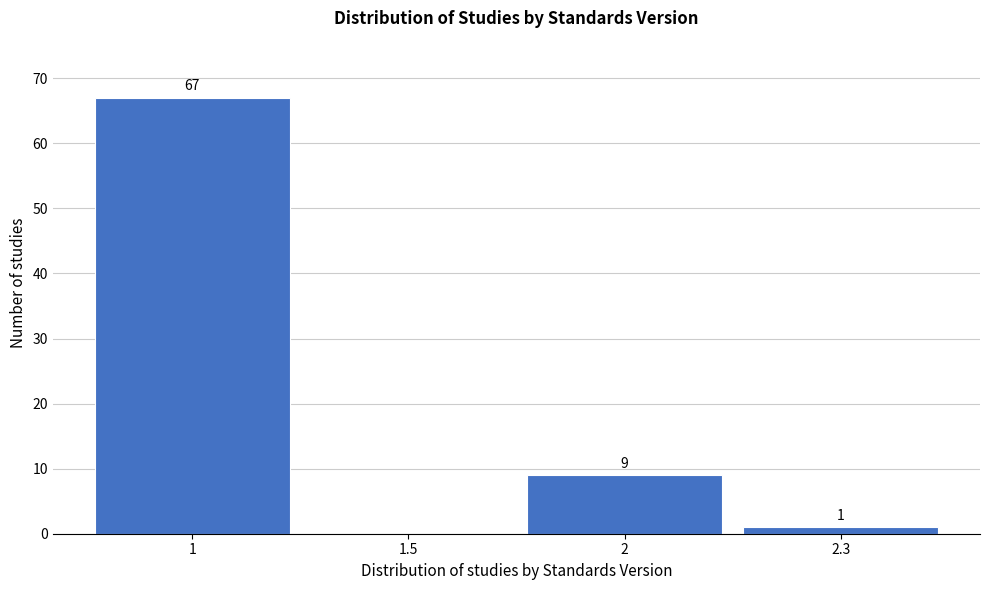

Reading left to right, list all the values displayed in this chart.

1=67	1.5=0	2=9	2.3=1